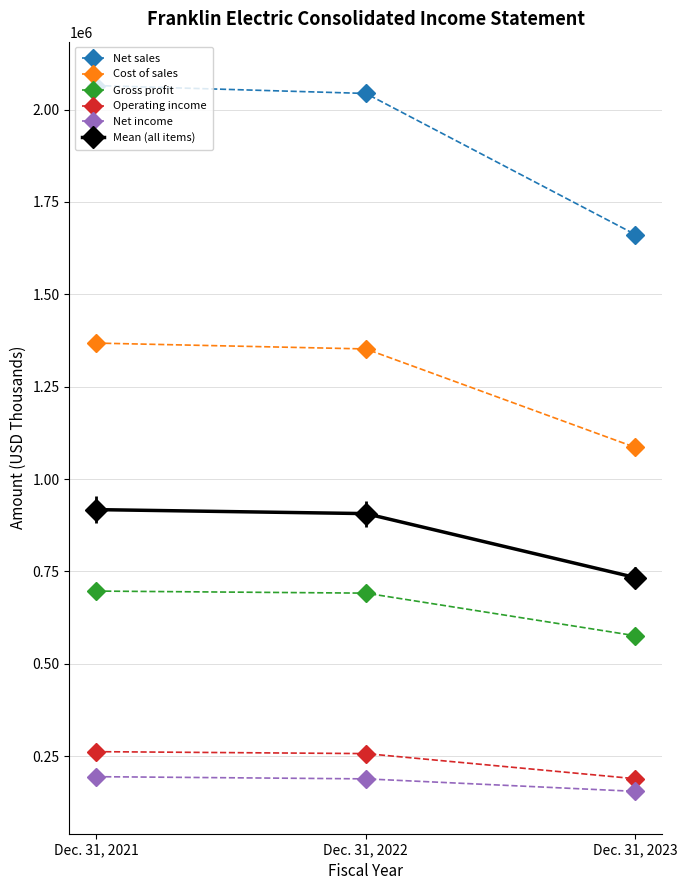

What is the spread (max minus min) of values at Dec. 31, 2023?

1506890.0